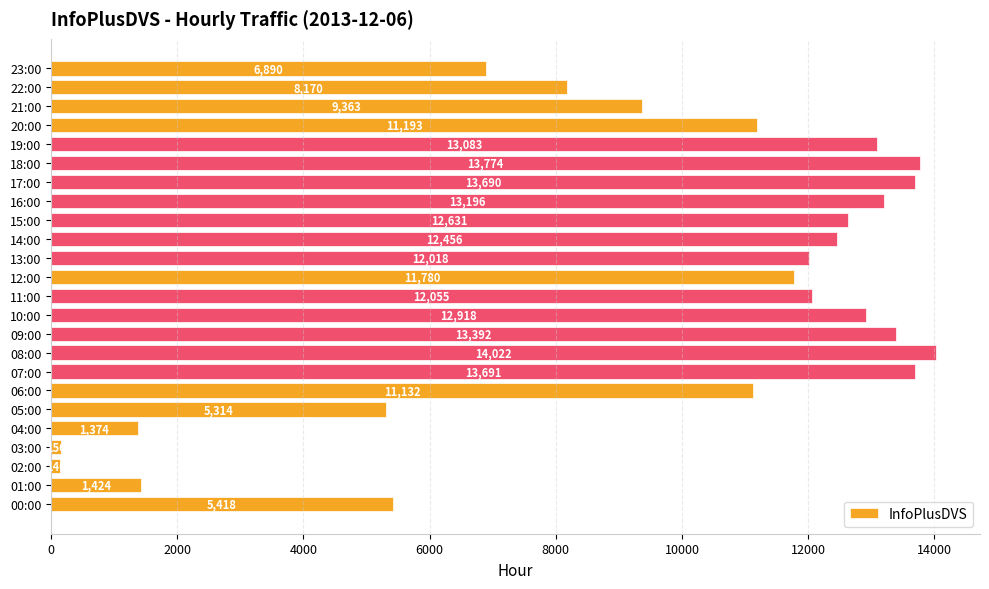

What is the sum of all values?

229280